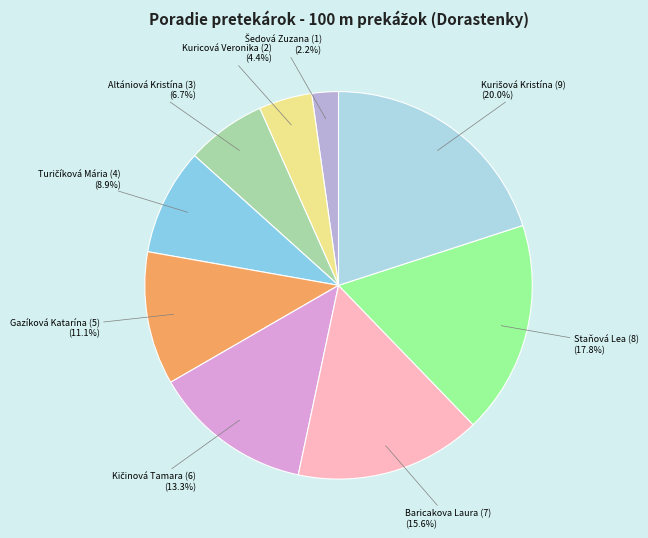

Count the number of slices in the pie.

9